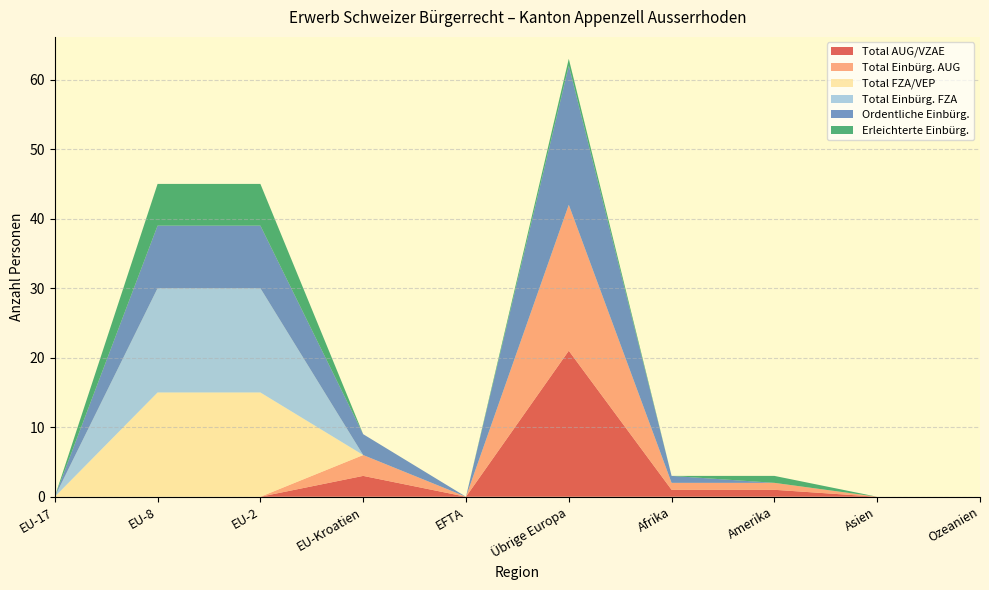

Reading left to right, extract all data points from this chart.

Total AUG/VZAE: EU-17=0	EU-8=0	EU-2=0	EU-Kroatien=3	EFTA=0	Übrige Europa=21	Afrika=1	Amerika=1	Asien=0	Ozeanien=0
Total Einbürg. AUG: EU-17=0	EU-8=0	EU-2=0	EU-Kroatien=3	EFTA=0	Übrige Europa=21	Afrika=1	Amerika=1	Asien=0	Ozeanien=0
Total FZA/VEP: EU-17=0	EU-8=15	EU-2=15	EU-Kroatien=0	EFTA=0	Übrige Europa=0	Afrika=0	Amerika=0	Asien=0	Ozeanien=0
Total Einbürg. FZA: EU-17=0	EU-8=15	EU-2=15	EU-Kroatien=0	EFTA=0	Übrige Europa=0	Afrika=0	Amerika=0	Asien=0	Ozeanien=0
Ordentliche Einbürg.: EU-17=0	EU-8=9	EU-2=9	EU-Kroatien=3	EFTA=0	Übrige Europa=20	Afrika=1	Amerika=0	Asien=0	Ozeanien=0
Erleichterte Einbürg.: EU-17=0	EU-8=6	EU-2=6	EU-Kroatien=0	EFTA=0	Übrige Europa=1	Afrika=0	Amerika=1	Asien=0	Ozeanien=0